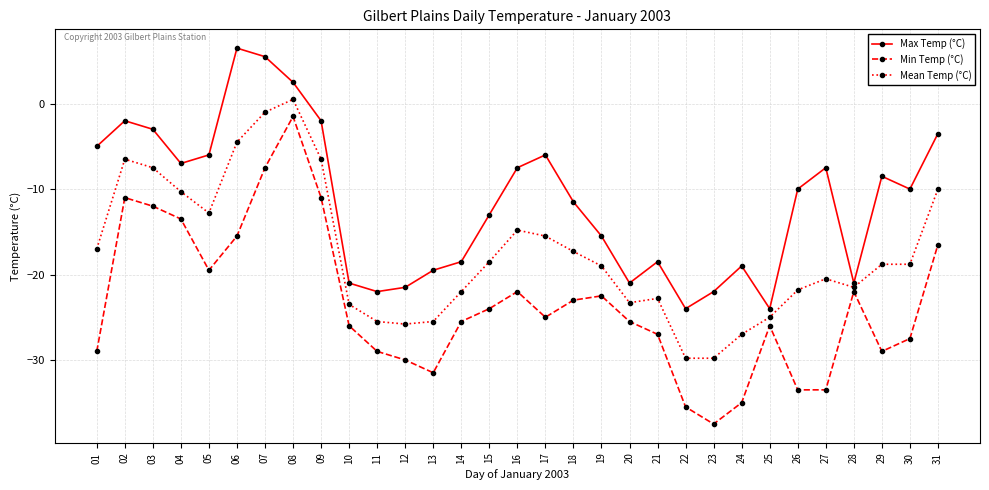

What is the sum of the Min Temp (°C) values at 08 and 13?

-33.0